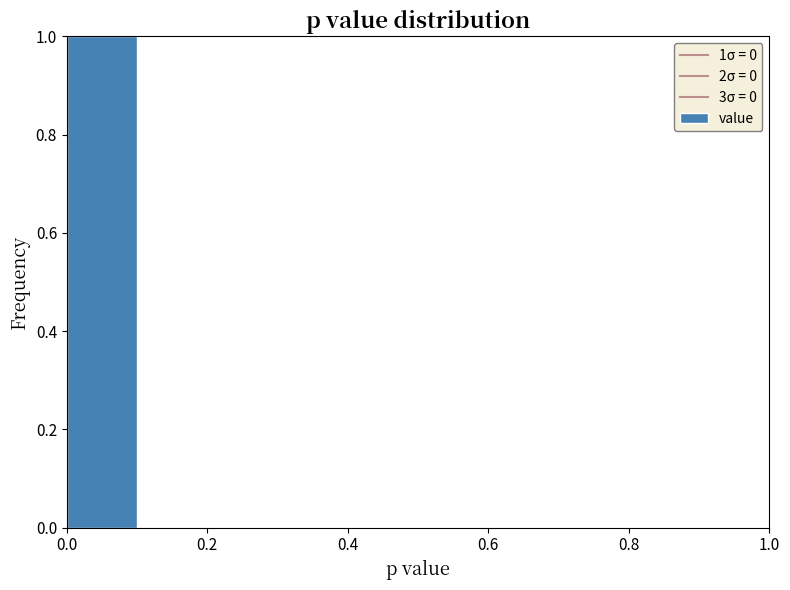

Which range on the x-axis has the tallest bar?

0.0 to 0.1